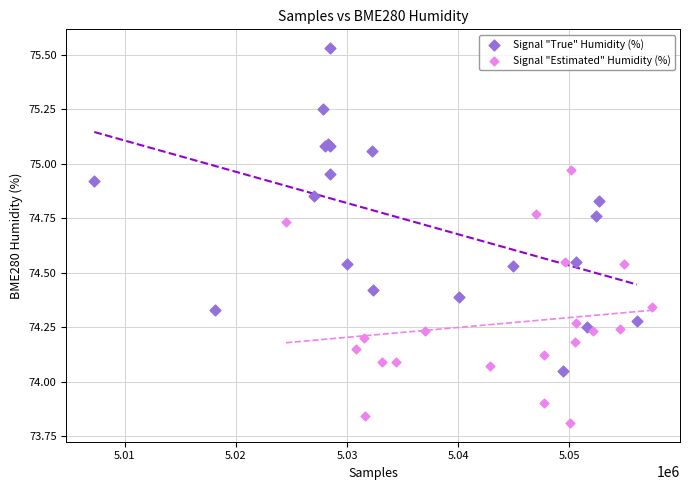

Which series has the widest spread of Y values?

Signal "True" Humidity (%)